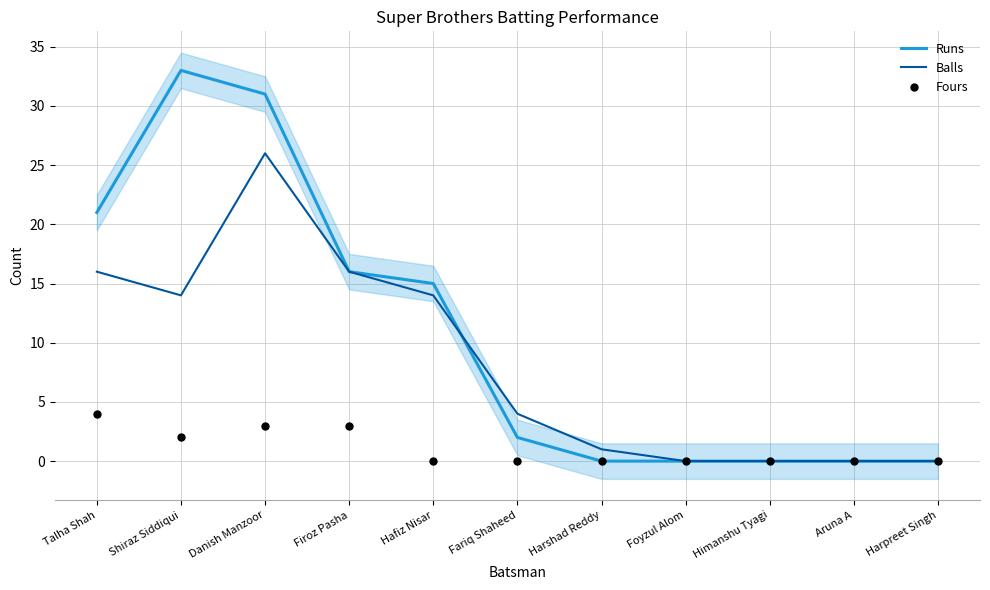

At which category does the chart reach its minimum across all series?

Harshad Reddy